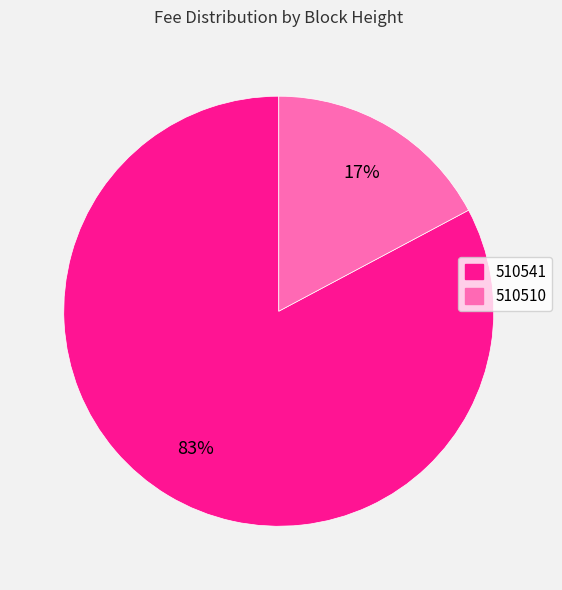

Is the sum of 510541 and 510510 greater than half?

Yes